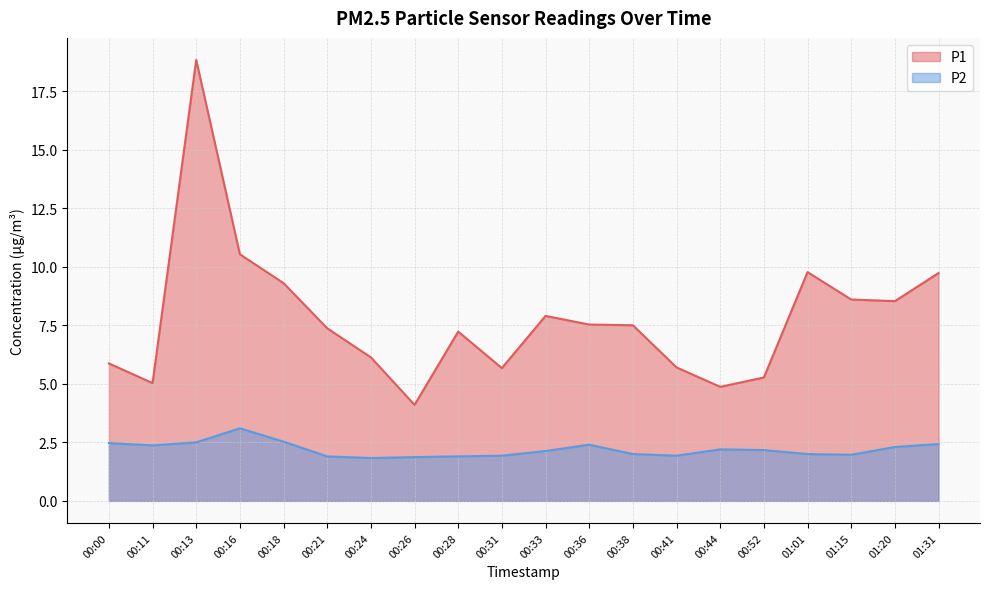

Between 00:33 and 00:38, which series saw the biggest shift?

P1